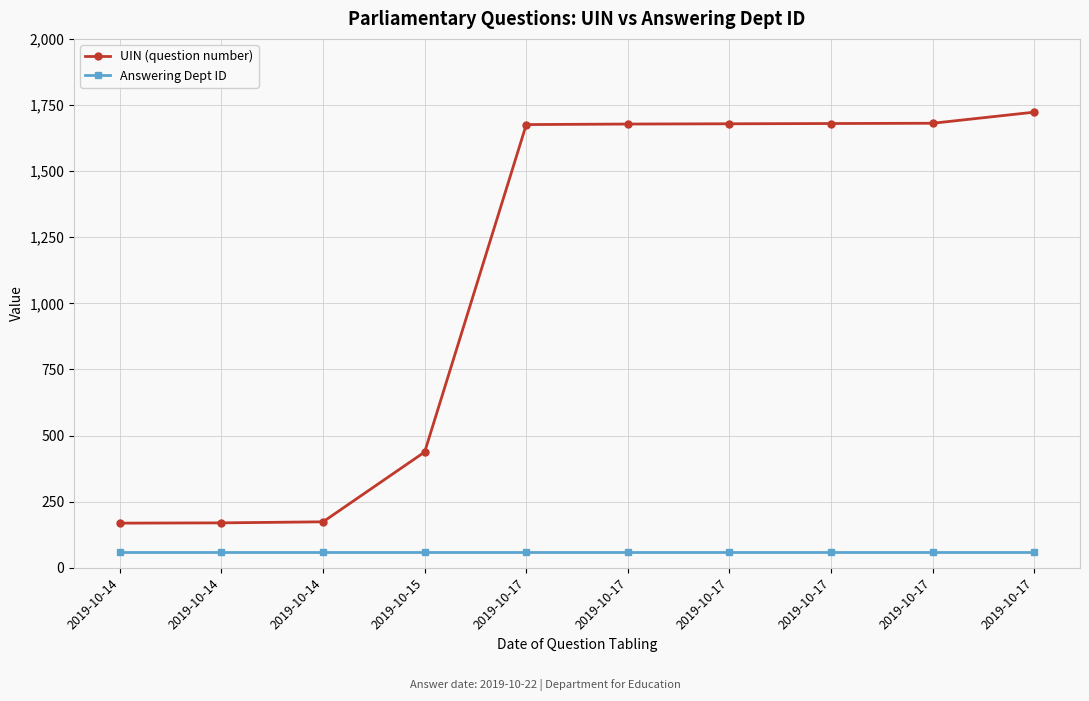

List the series in order of their peak value, lowest first.

Answering Dept ID, UIN (question number)